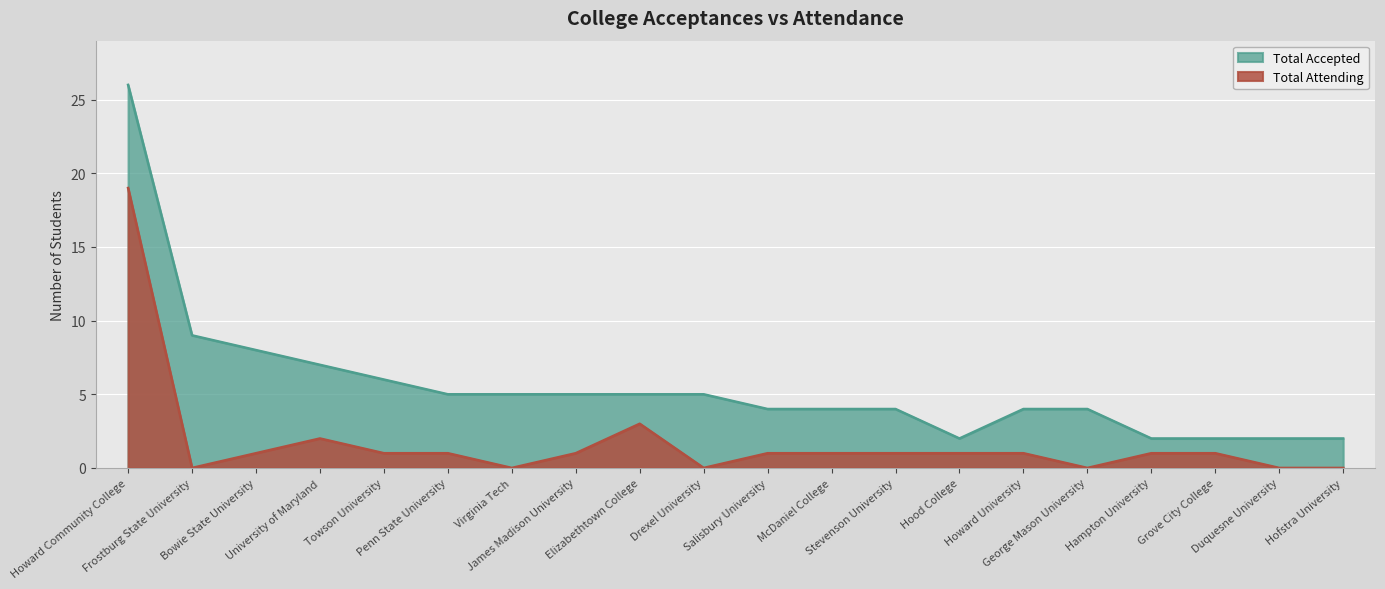

Reading left to right, list all the values displayed in this chart.

Total Accepted: Howard Community College=26	Frostburg State University=9	Bowie State University=8	University of Maryland=7	Towson University=6	Penn State University=5	Virginia Tech=5	James Madison University=5	Elizabethtown College=5	Drexel University=5	Salisbury University=4	McDaniel College=4	Stevenson University=4	Hood College=2	Howard University=4	George Mason University=4	Hampton University=2	Grove City College=2	Duquesne University=2	Hofstra University=2
Total Attending: Howard Community College=19	Frostburg State University=0	Bowie State University=1	University of Maryland=2	Towson University=1	Penn State University=1	Virginia Tech=0	James Madison University=1	Elizabethtown College=3	Drexel University=0	Salisbury University=1	McDaniel College=1	Stevenson University=1	Hood College=1	Howard University=1	George Mason University=0	Hampton University=1	Grove City College=1	Duquesne University=0	Hofstra University=0